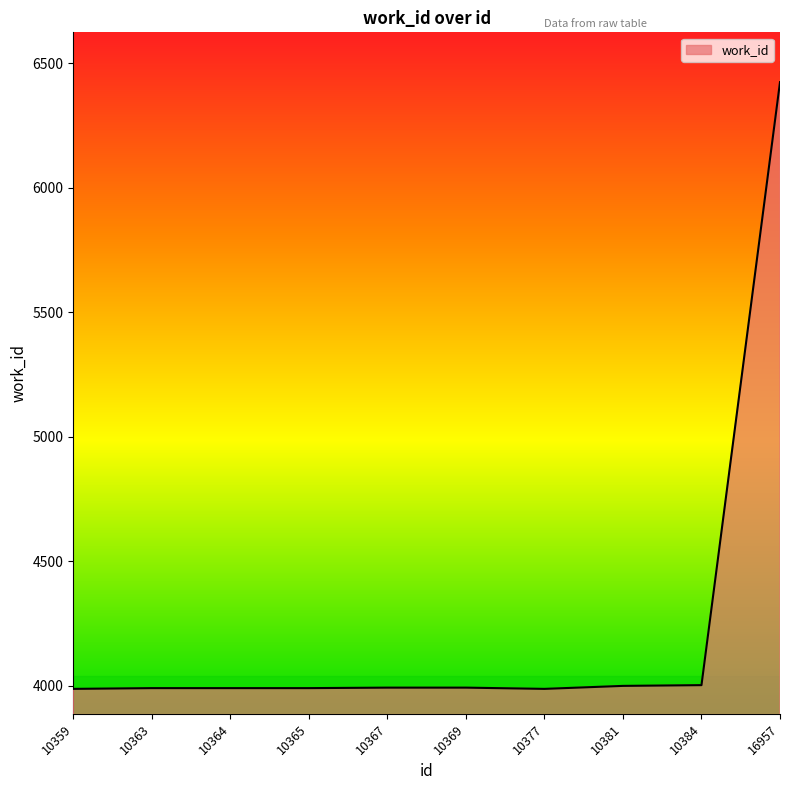

How many lines are shown in the chart?

1